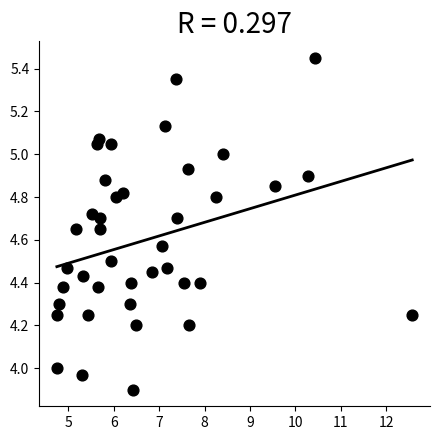

What is the range of X values (max minus min)?

7.8